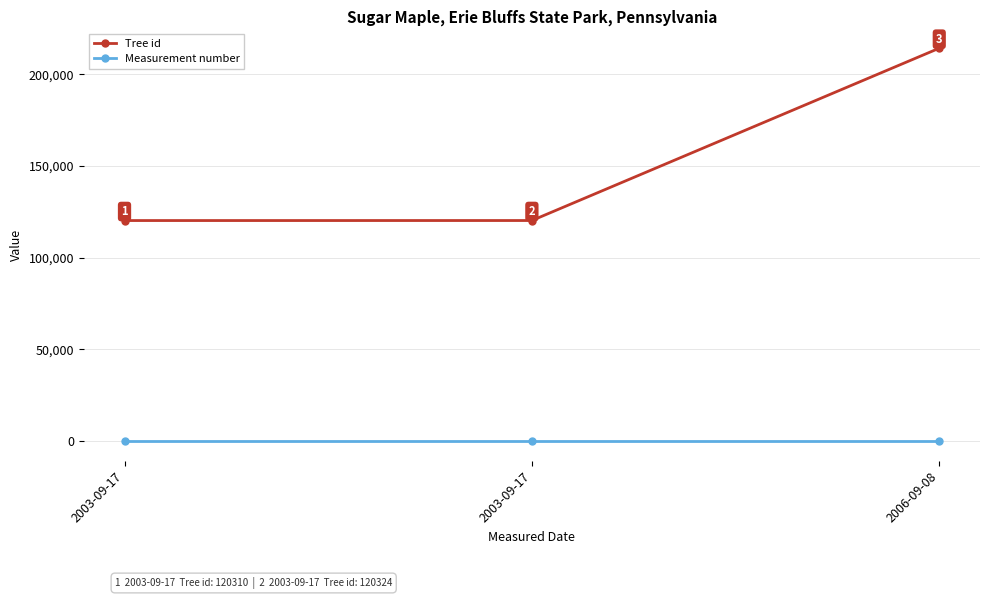

How many lines are shown in the chart?

2